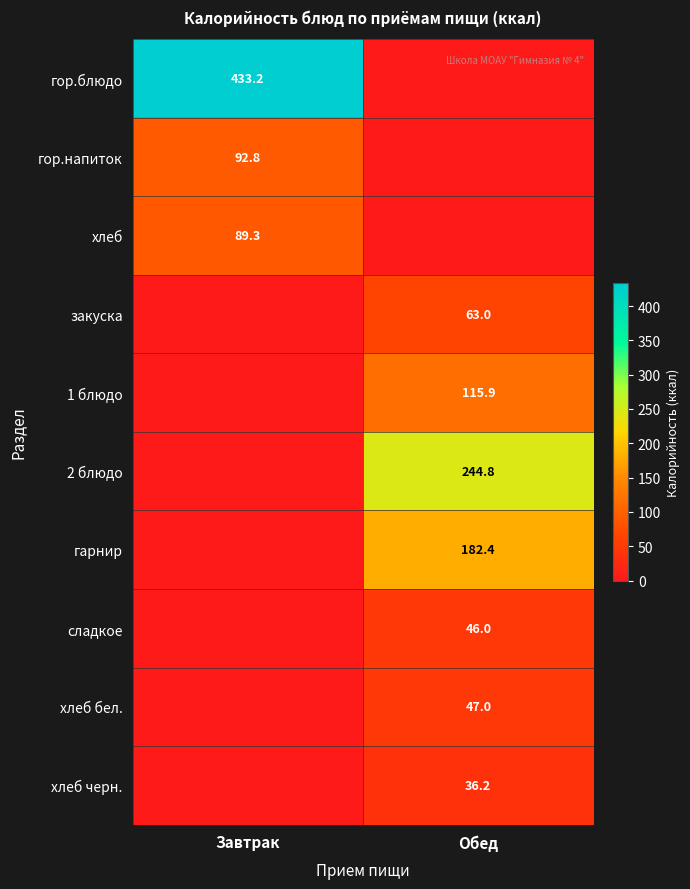

The value of закуска at Обед is 63.0. True or false?

True